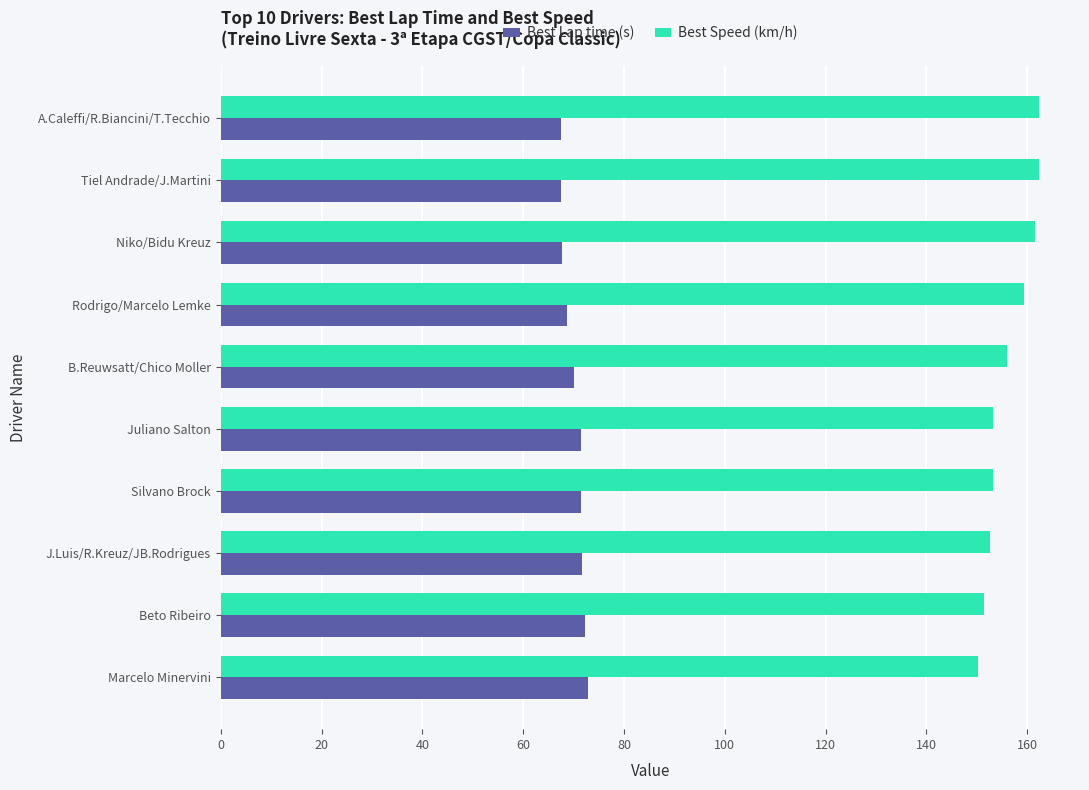

Read the Best Speed (km/h) value at Niko/Bidu Kreuz.

161.6